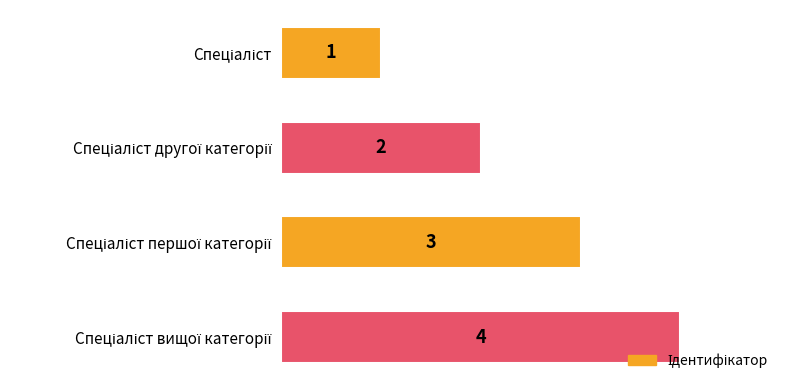

How many data points are less than 3?

2